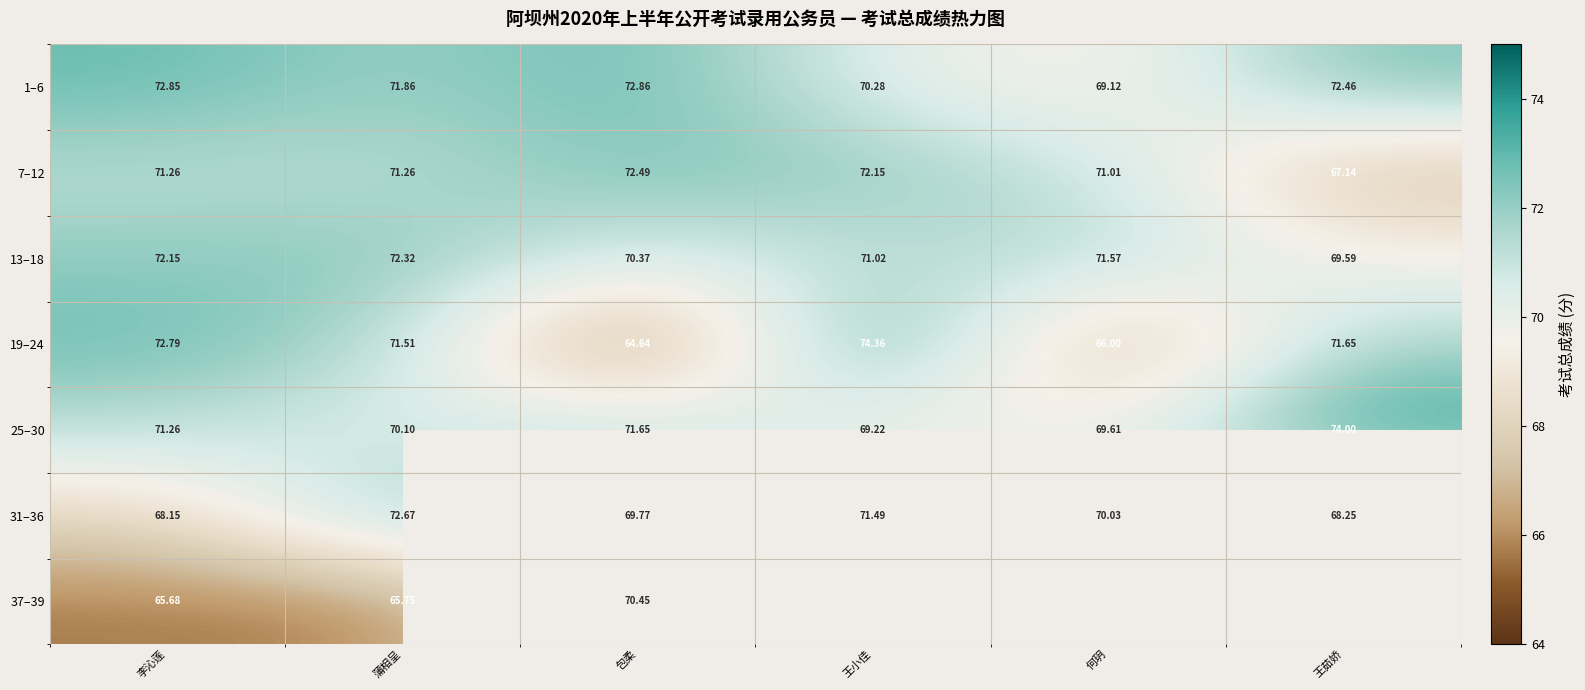

Is it true that 31–36 equals 18.2 at 蒲相呈?

False